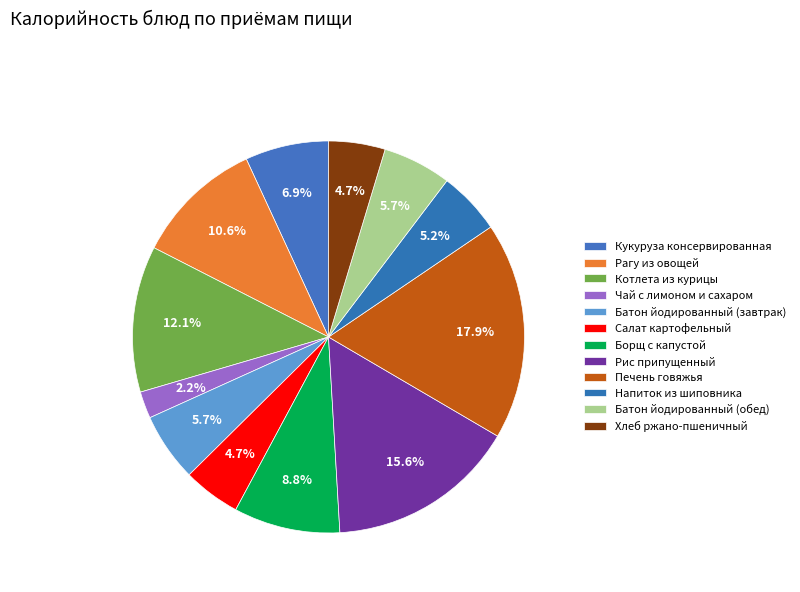

Rank the categories by value from highest to lowest.

Печень говяжья, Рис припущенный, Котлета из курицы, Рагу из овощей, Борщ с капустой, Кукуруза консервированная, Батон йодированный (завтрак), Батон йодированный (обед), Напиток из шиповника, Салат картофельный, Хлеб ржано-пшеничный, Чай с лимоном и сахаром